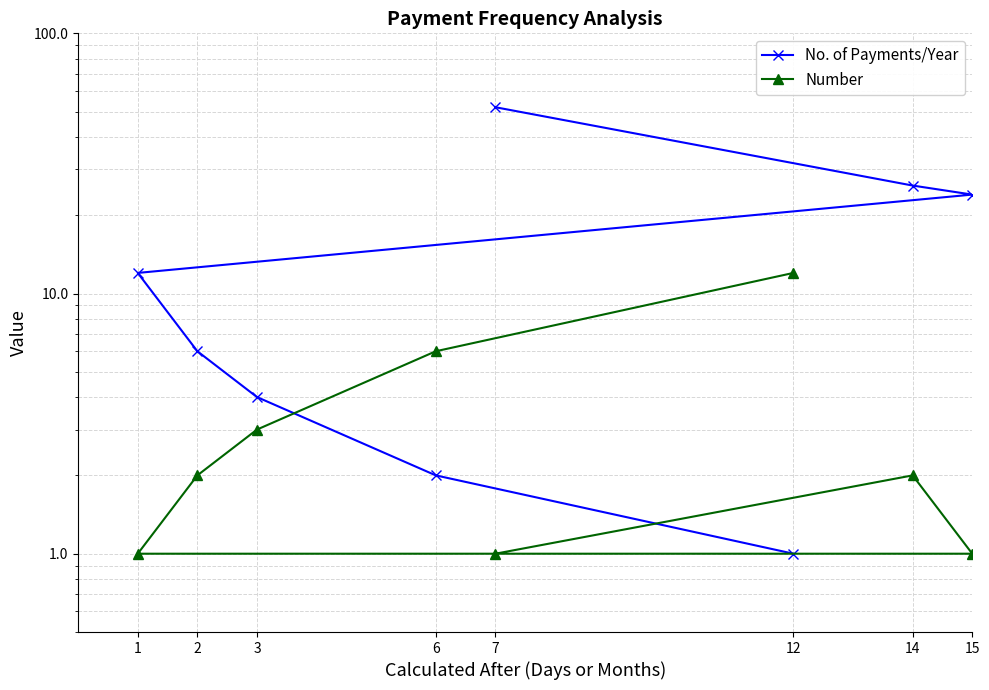

The No. of Payments/Year series shows 26 at 14. True or false?

True